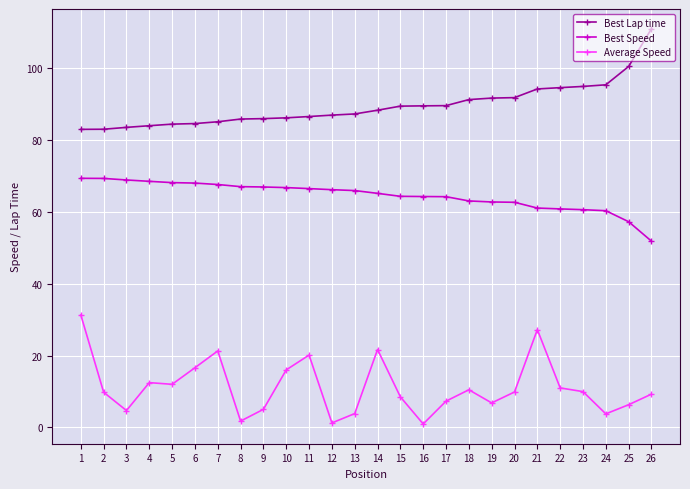

Is the value of Best Lap time at 23 greater than the value of Average Speed at 16?

Yes